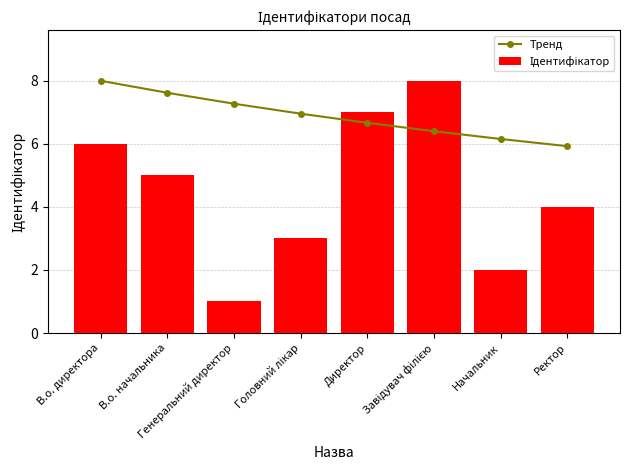

What is the label of the 7th bar from the left?

Начальник